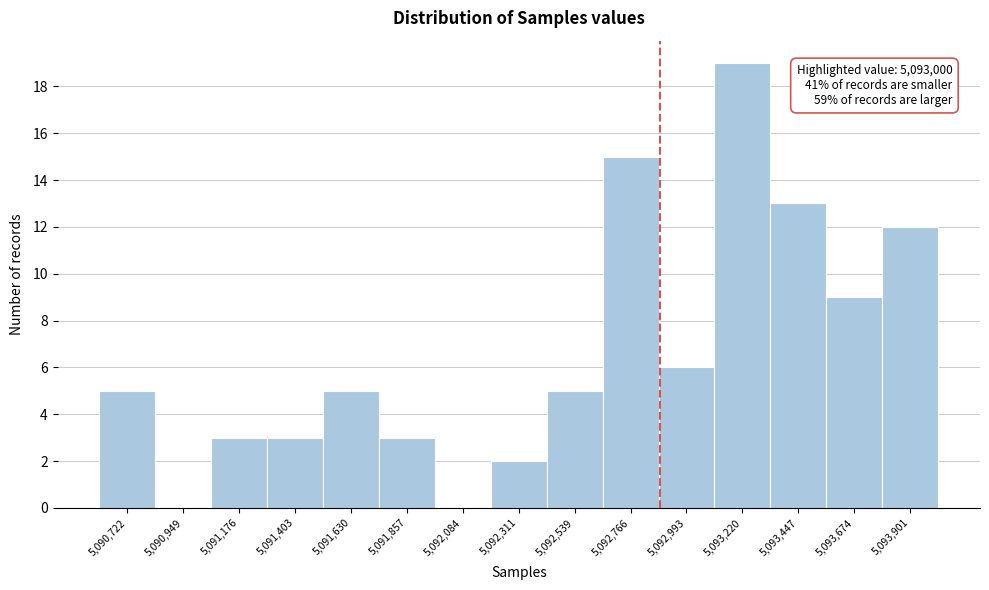

Reading right to left, list all the values displayed in this chart.

5,093,901=12	5,093,674=9	5,093,447=13	5,093,220=19	5,092,993=6	5,092,766=15	5,092,539=5	5,092,311=2	5,092,084=0	5,091,857=3	5,091,630=5	5,091,403=3	5,091,176=3	5,090,949=0	5,090,722=5